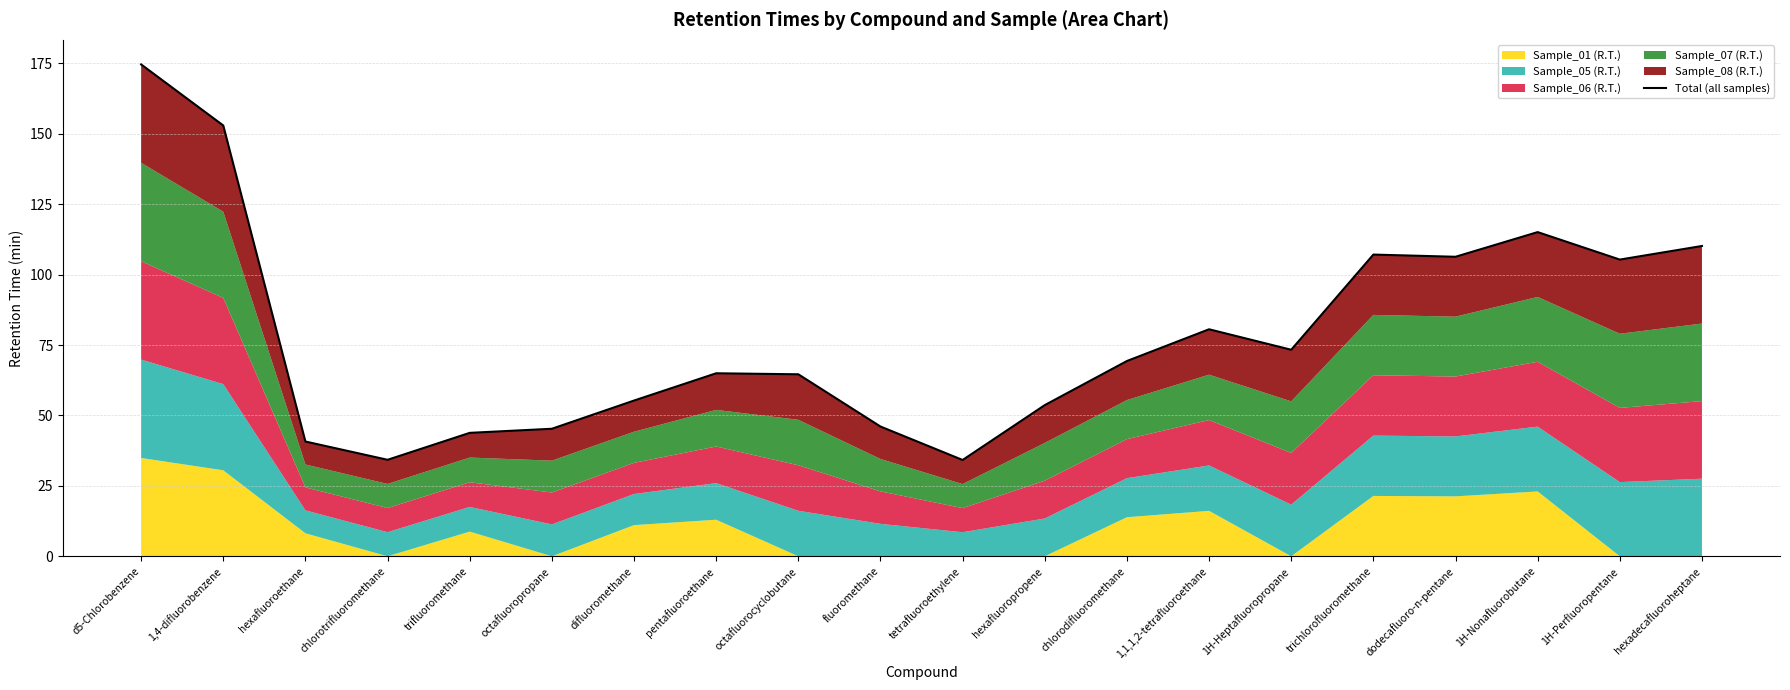

What is the label of the 10th point from the left?

fluoromethane